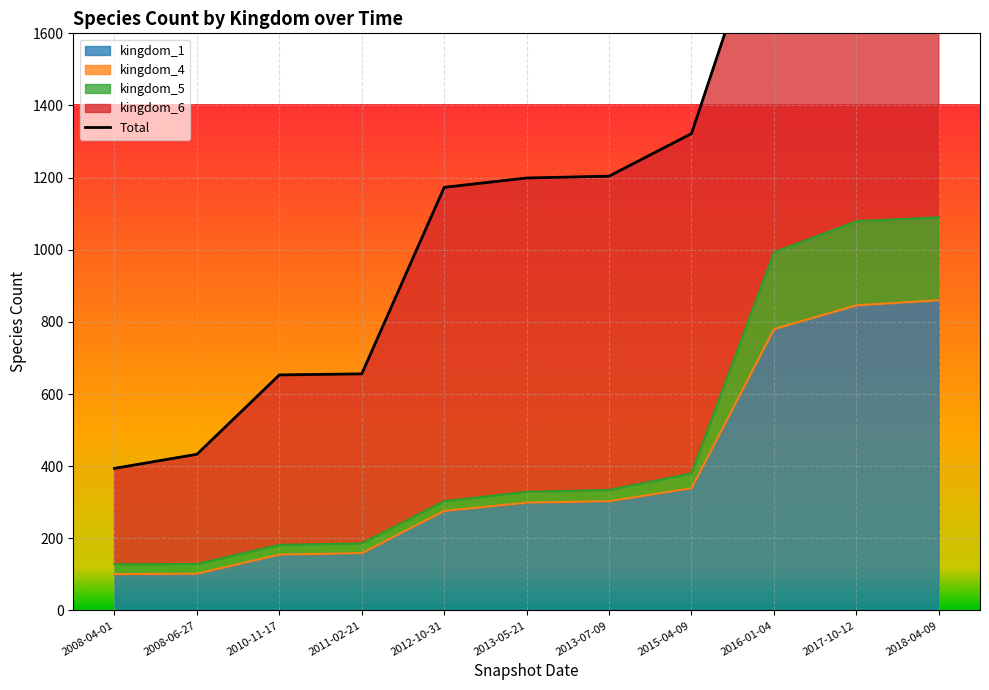

Reading left to right, list all the values displayed in this chart.

2008-04-01=394	2008-06-27=433	2010-11-17=653	2011-02-21=656	2012-10-31=1173	2013-05-21=1199	2013-07-09=1204	2015-04-09=1322	2016-01-04=2008	2017-10-12=2193	2018-04-09=2420